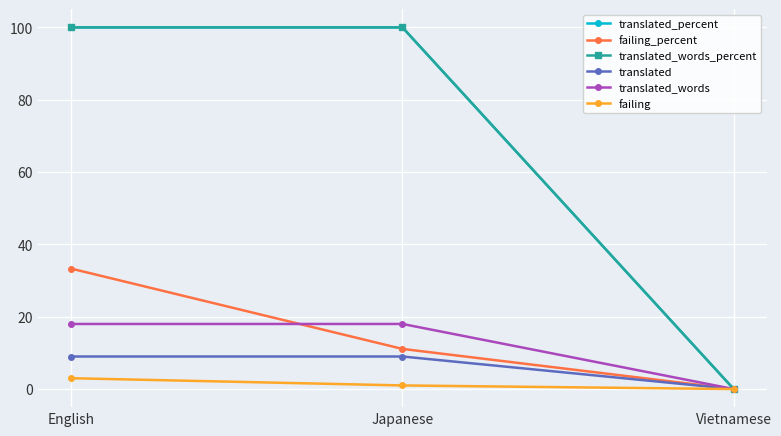

Which category has the highest value in the translated_percent series?

English